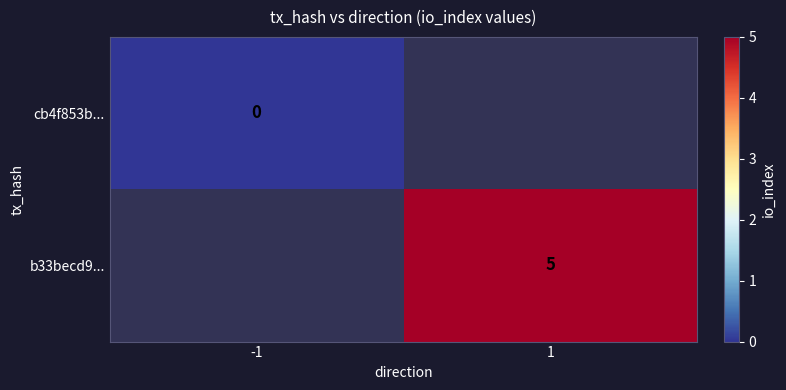

Is the value of cb4f853b... at -1 greater than the value of b33becd9... at 1?

No